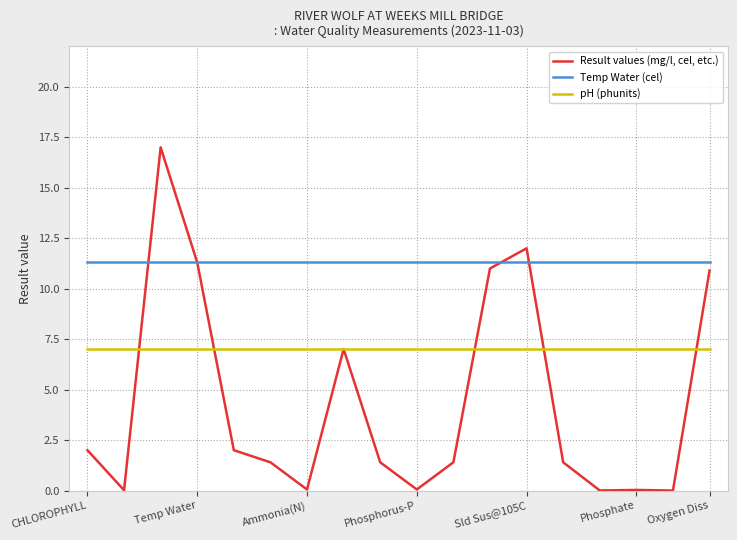

Rank the series by their average value, from highest to lowest.

Temp Water (cel), pH (phunits), Result values (mg/l, cel, etc.)